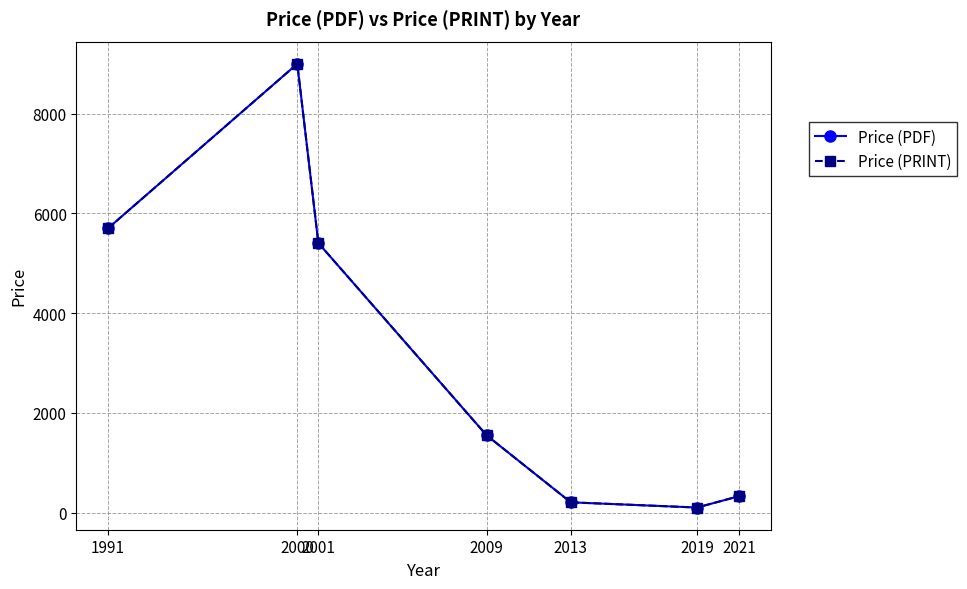

What is the minimum value for Price (PRINT)?

102.0